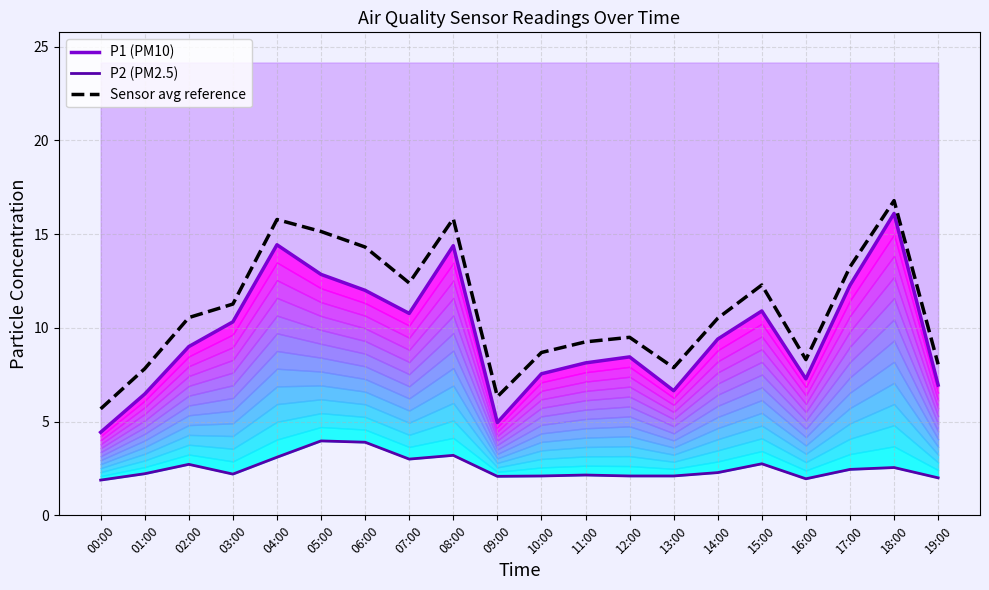

What is the sum of the P2 (PM2.5) values at 14:00 and 13:00?

4.4